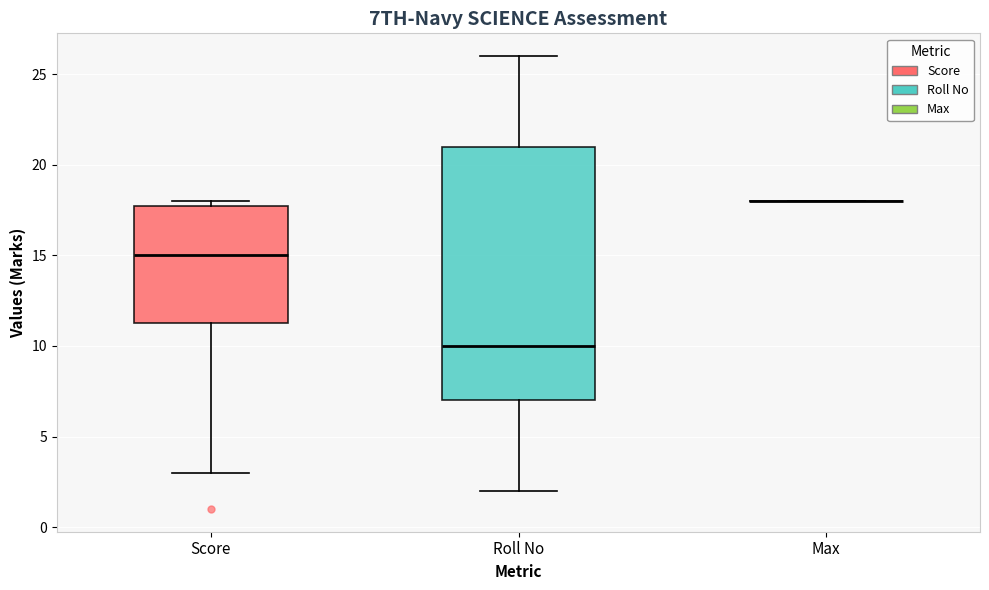

Reading left to right, transcribe this box plot: for each box, give where its median line is, the range the box spans, and where its two whiskers end, as read against the y-axis. The values are not printed on the chart, so give them approximately, as read against the axis.

Score: median 15.0, box 11.5 to 18.0, whiskers 3.0 to 18.0 (just above the box's upper edge)
Roll No: median 10.0, box 7.0 to 21.0, whiskers 2.0 to 26.0
Max: box collapsed to a line at 18.0, whiskers 18.0 to 18.0